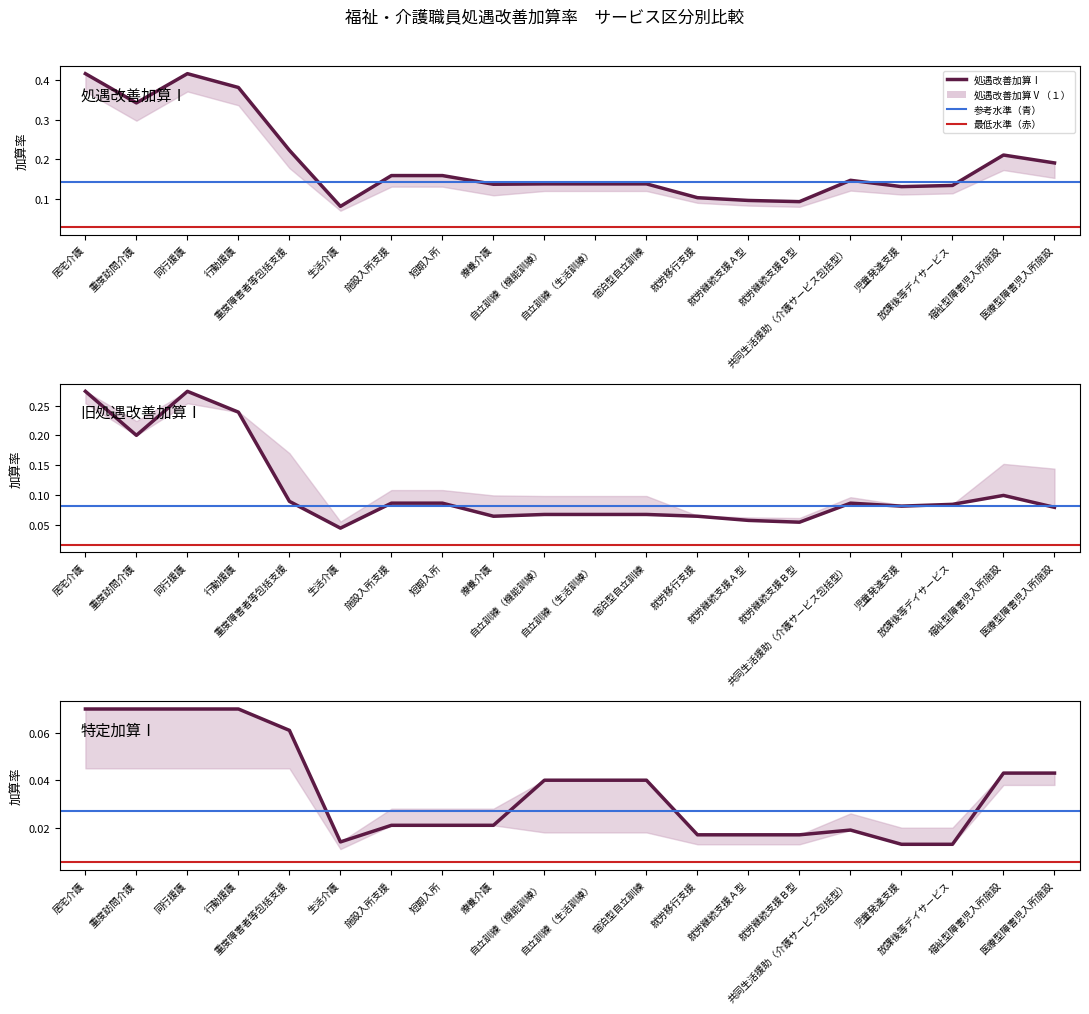

What is the maximum value shown in the chart?

0.4